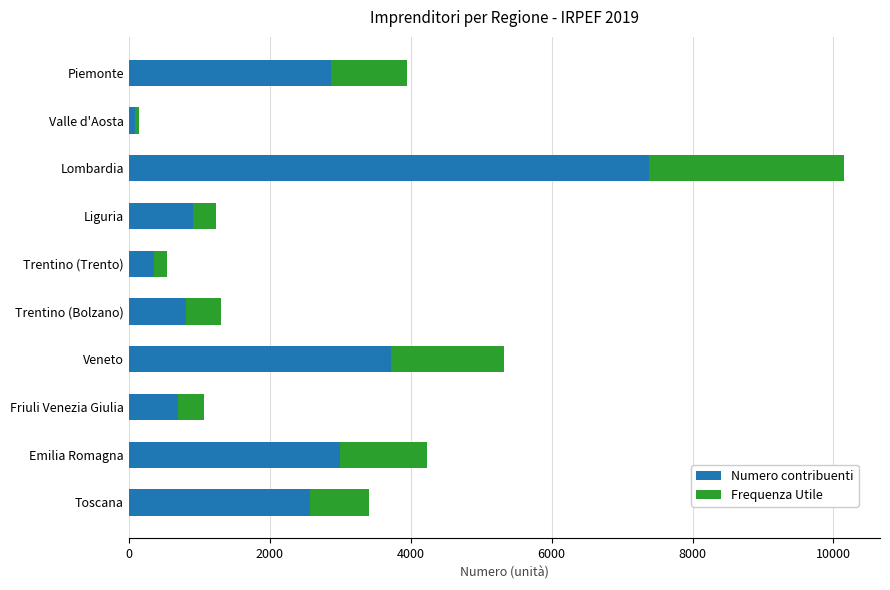

What are all the series names shown in the legend?

Numero contribuenti, Frequenza Utile